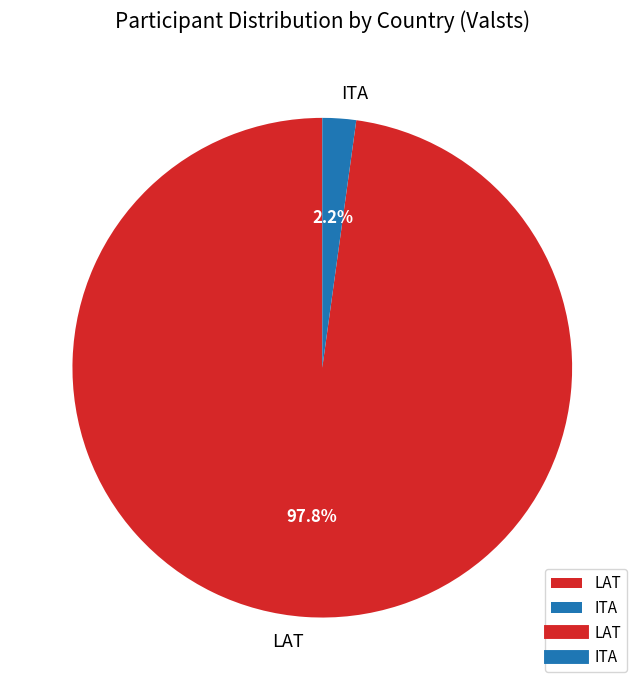

How many slices are in this pie chart?

2